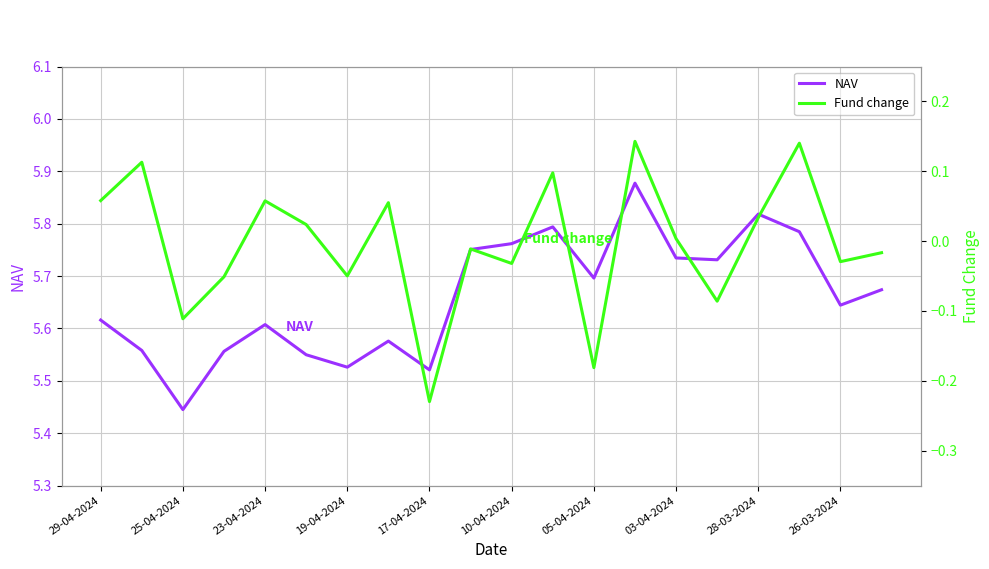

True or false: Fund change and NAV cross at least once.

False